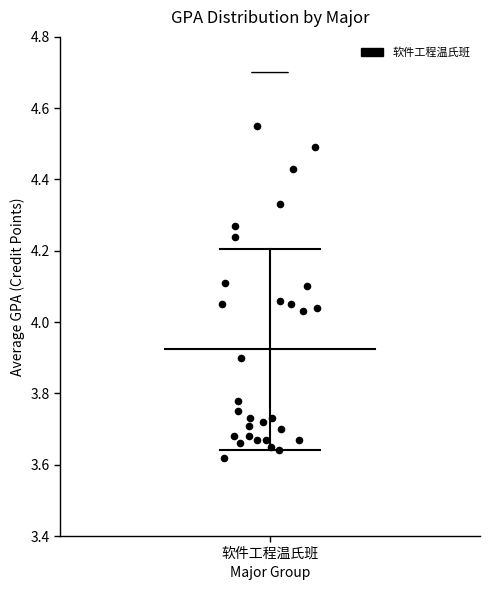

What is the range of Y values (max minus min)?

0.9